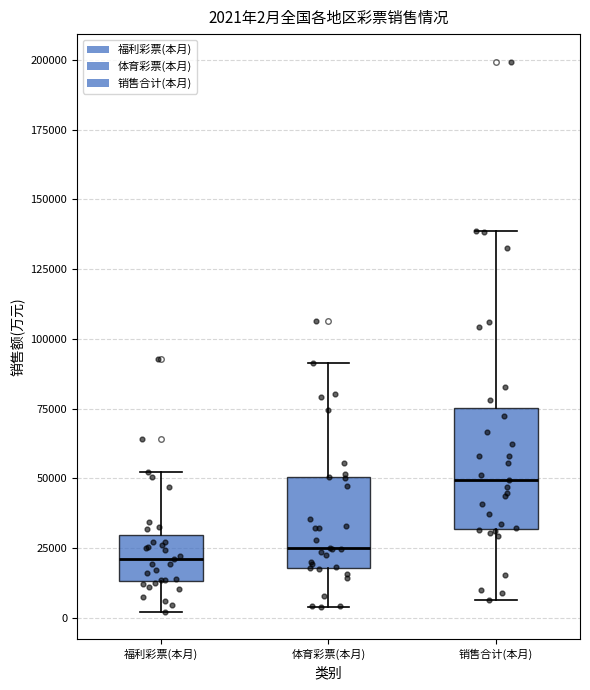

Comparing the boxes themselves (not the whiskers), which one is the tallest?

销售合计(本月)